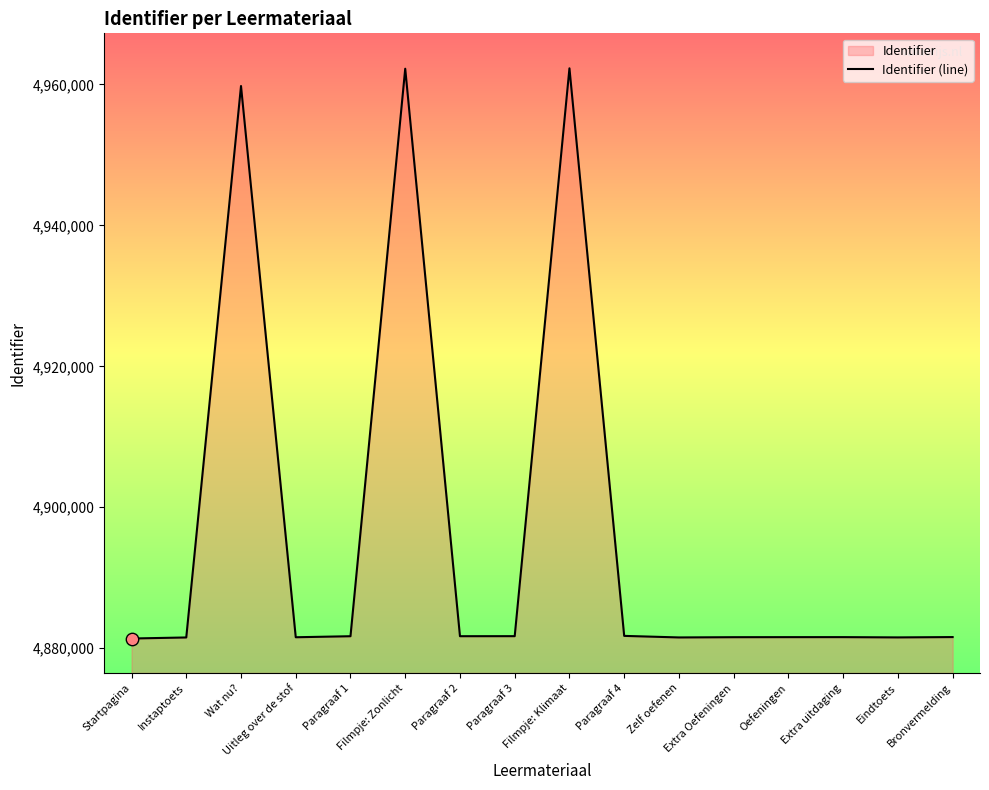

Between Oefeningen and Bronvermelding, which is larger?

Bronvermelding